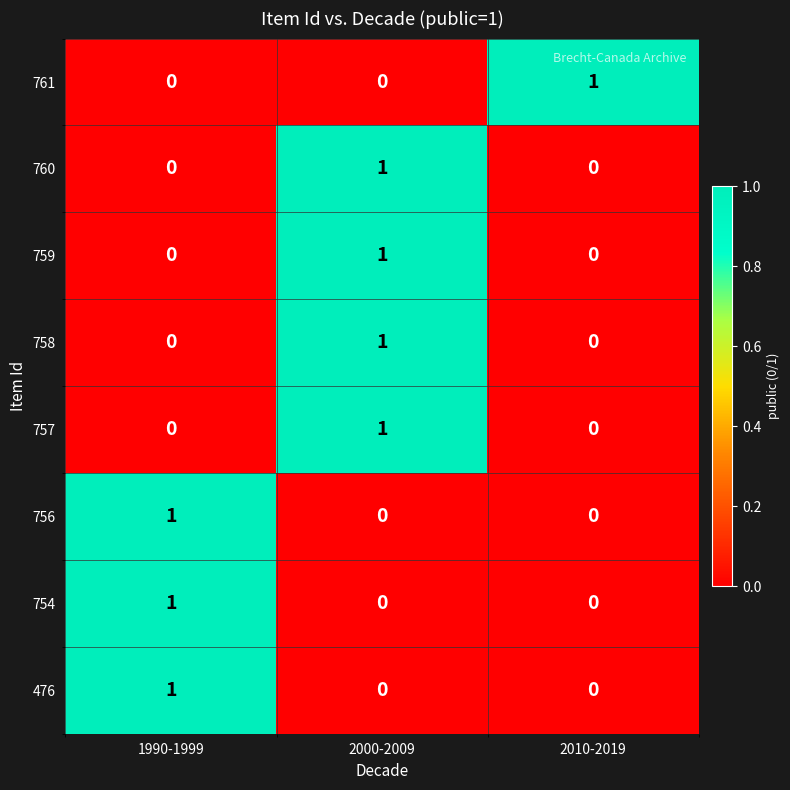

At which category is the sum across all series the highest?

2000-2009